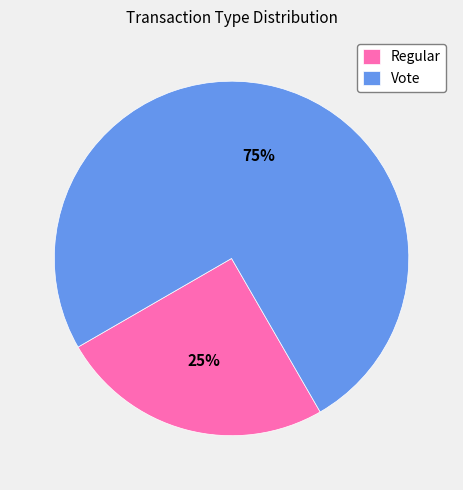

True or false: Vote accounts for 64% of the total.

False